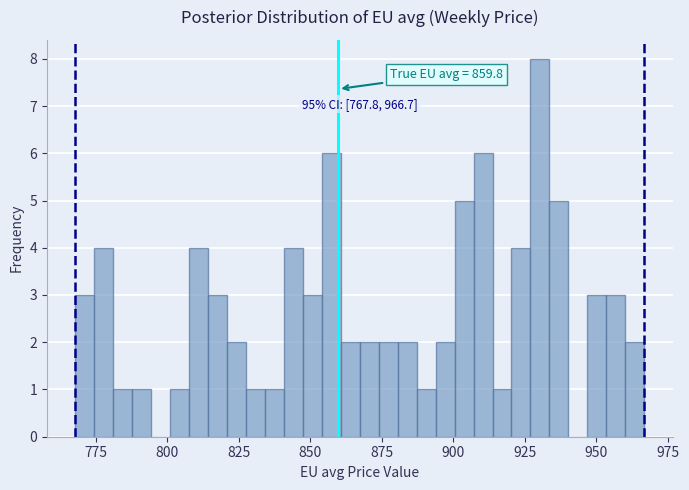

Read against the x-axis, roughly where is the centre of the tallest bar?

930